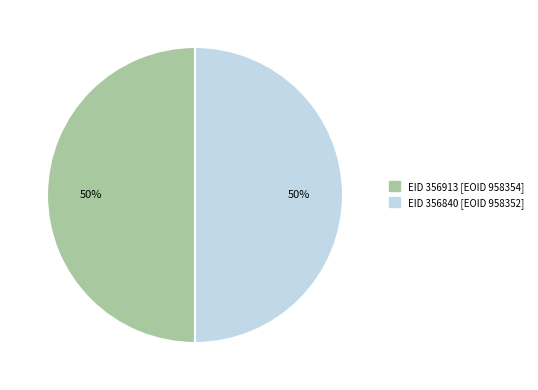

To the nearest percent, what is the average slice percentage?

50%